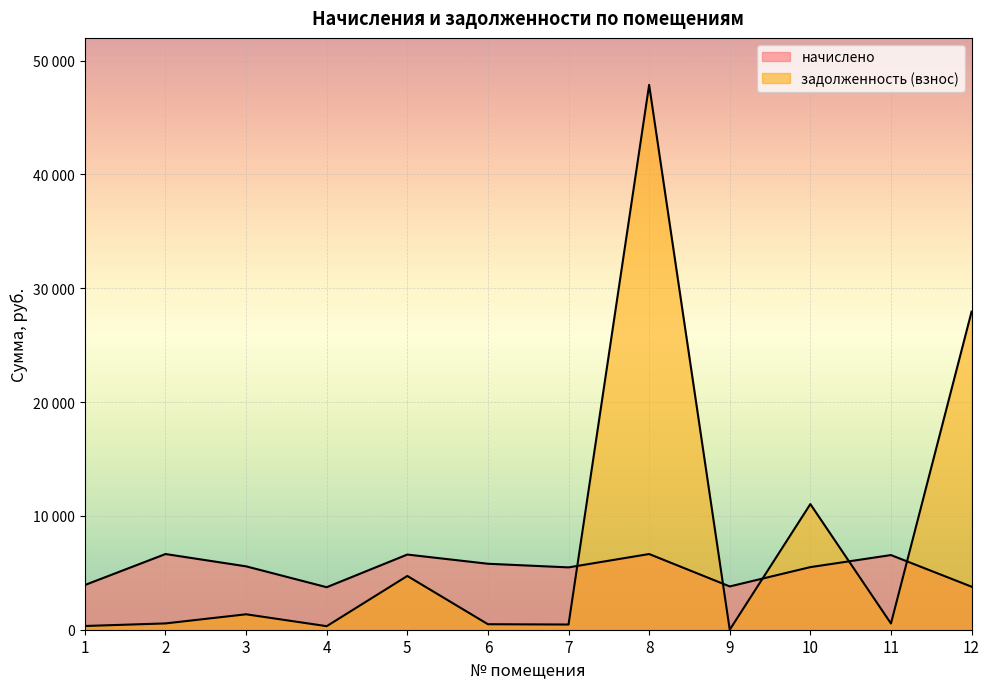

What is the difference between the highest and lowest values at 6?

5313.4